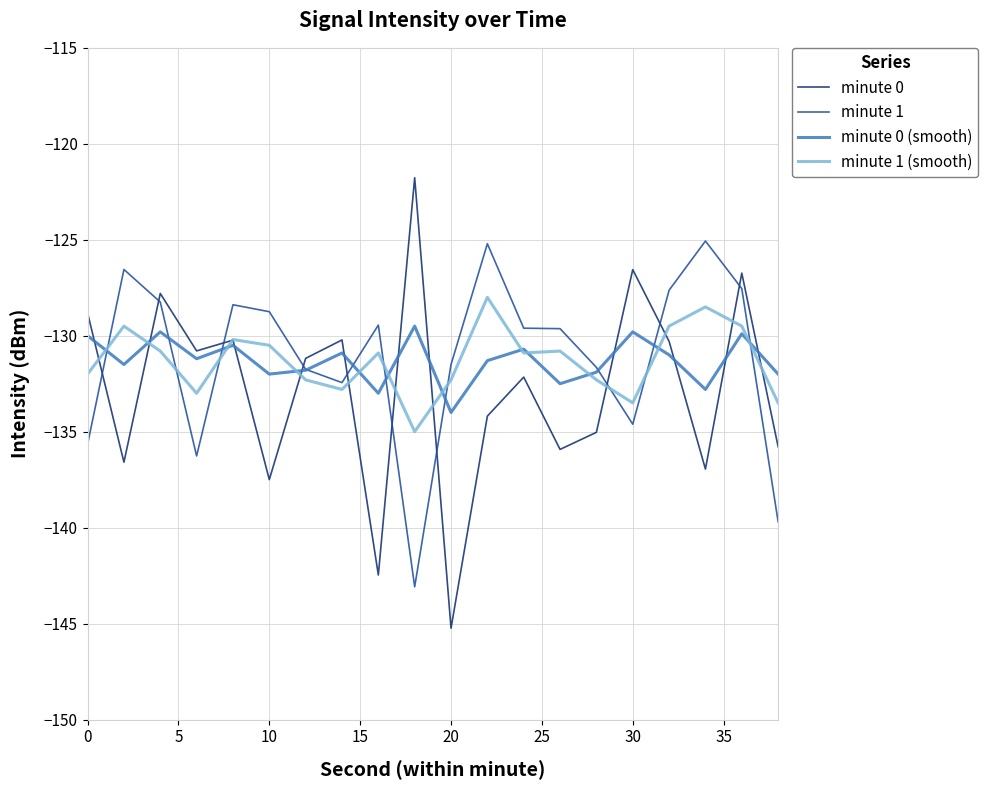

Rank the series by their maximum value, from lowest to highest.

minute 0 (smooth), minute 1 (smooth), minute 1, minute 0